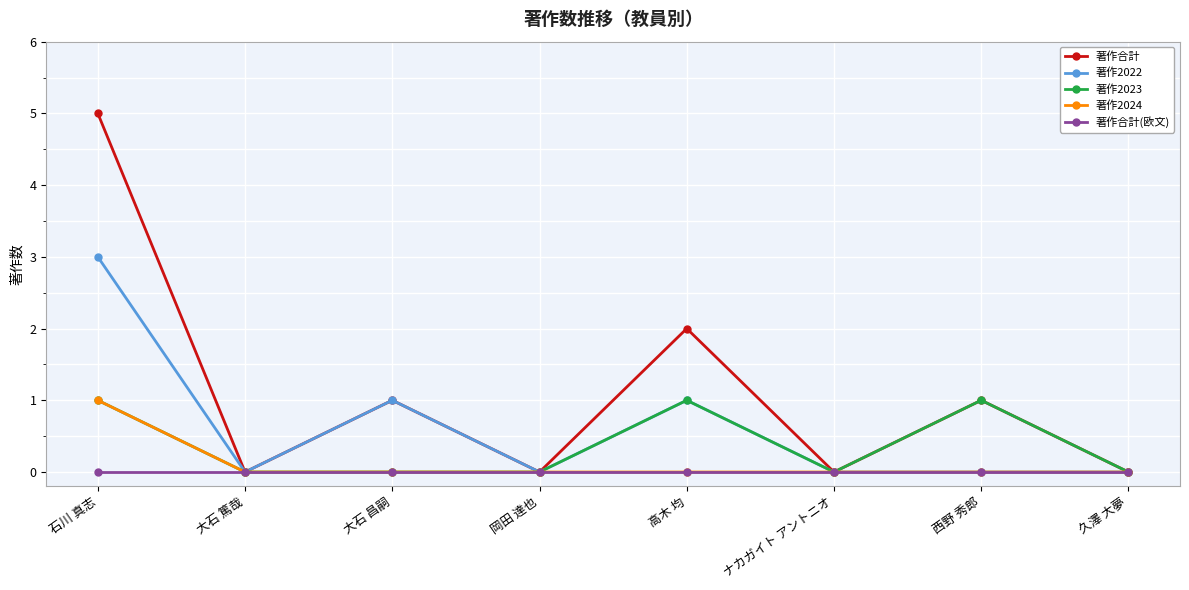

What is the difference between the maximum and minimum values in the 著作2024 series?

1